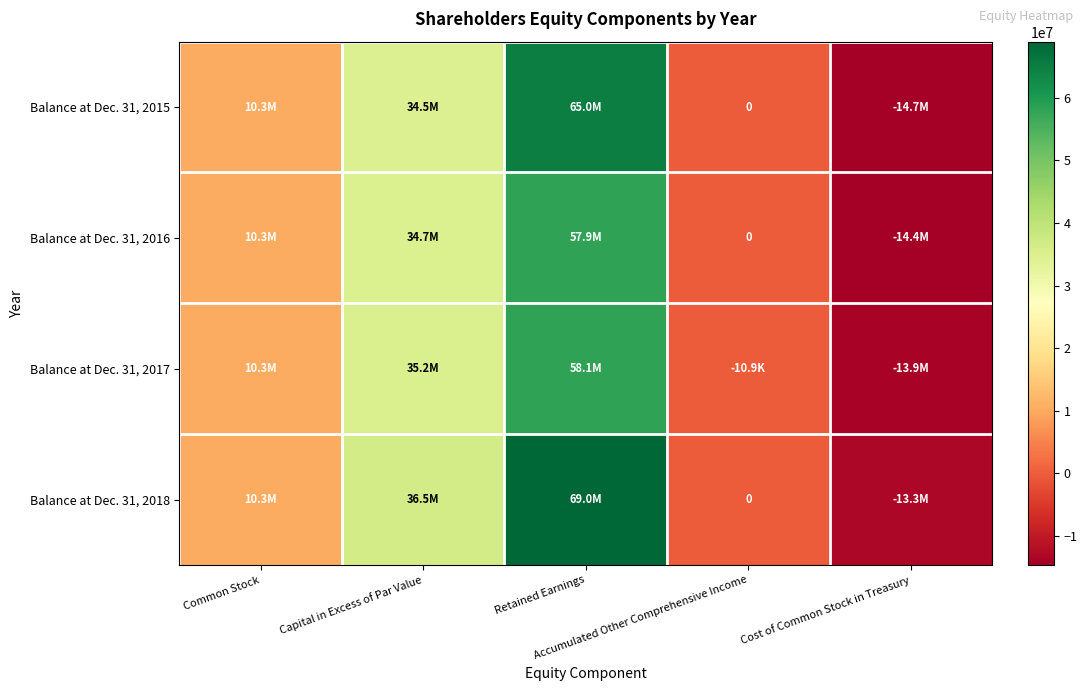

What is the approximate value of Balance at Dec. 31, 2015 at Capital in Excess of Par Value, to the nearest 100?

34476200